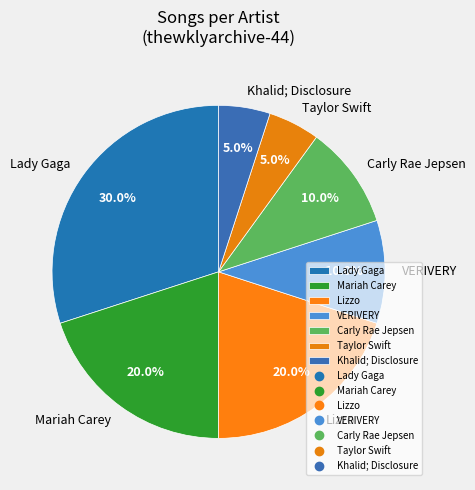

To the nearest percent, what is the difference between the Khalid; Disclosure and VERIVERY slice percentages?

5%